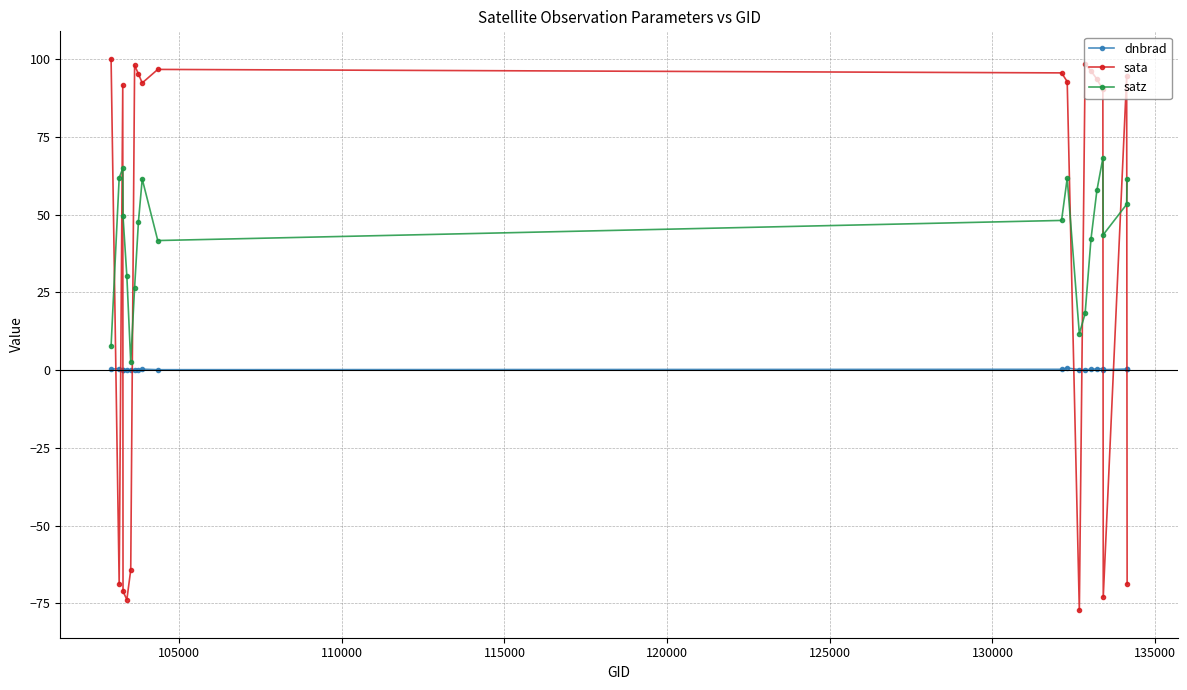

Which series has the largest range (max minus min)?

sata